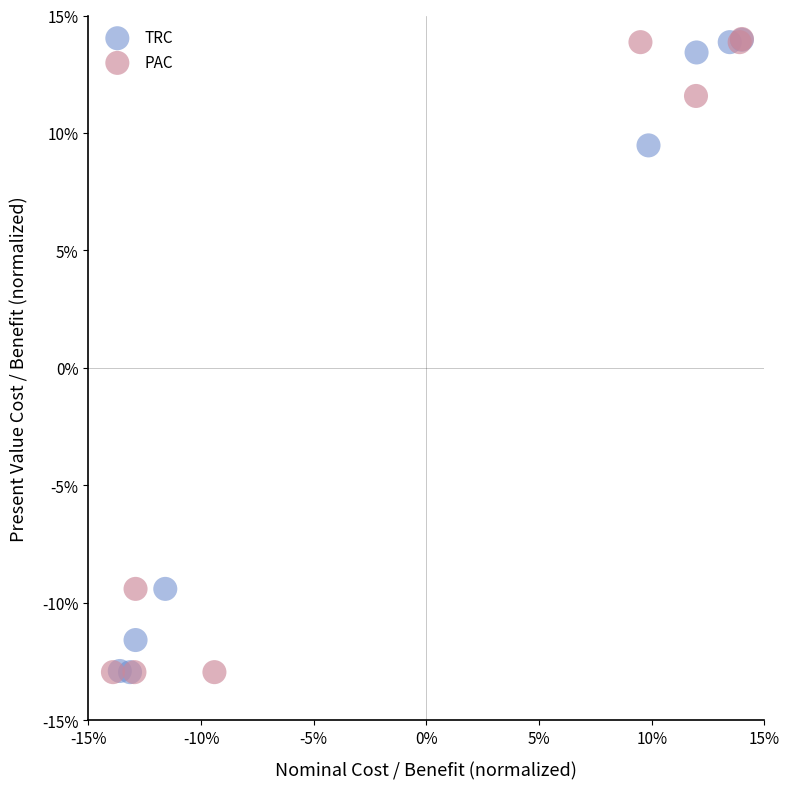

What are all the series names shown in the legend?

TRC, PAC